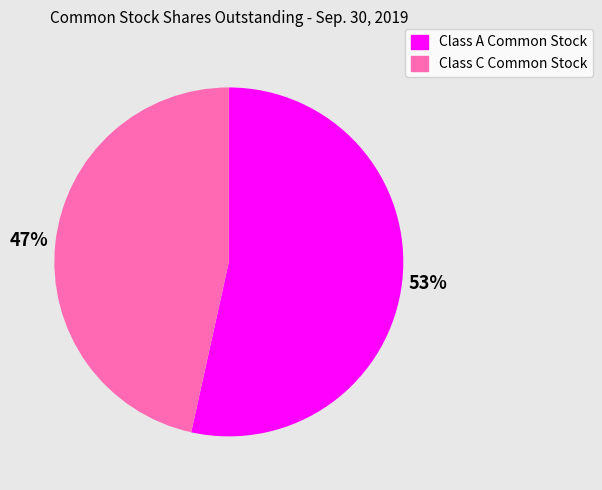

Which category has the smallest portion of the pie?

Class C Common Stock